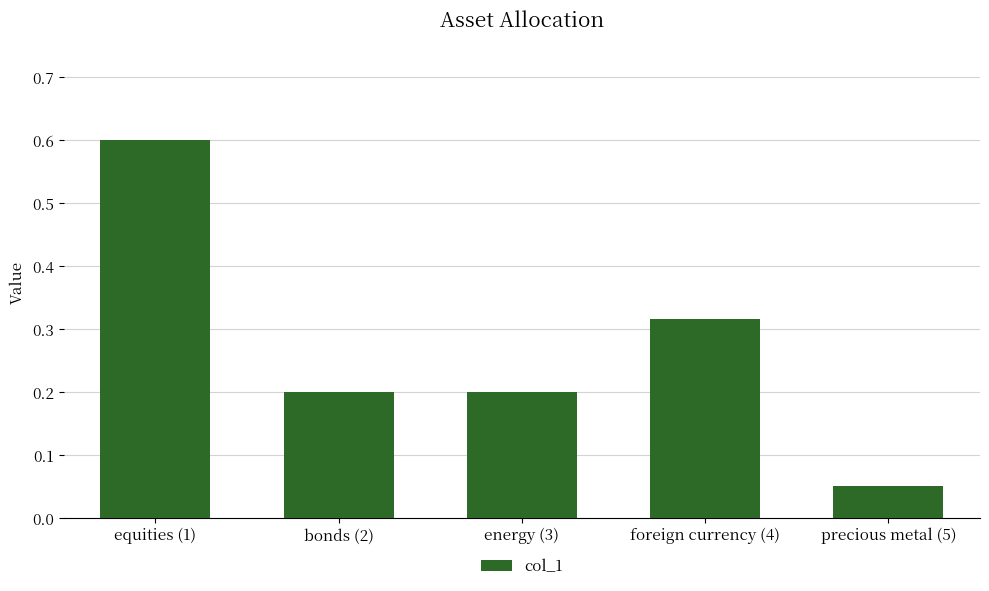

Between bonds (2) and equities (1), which is larger?

equities (1)